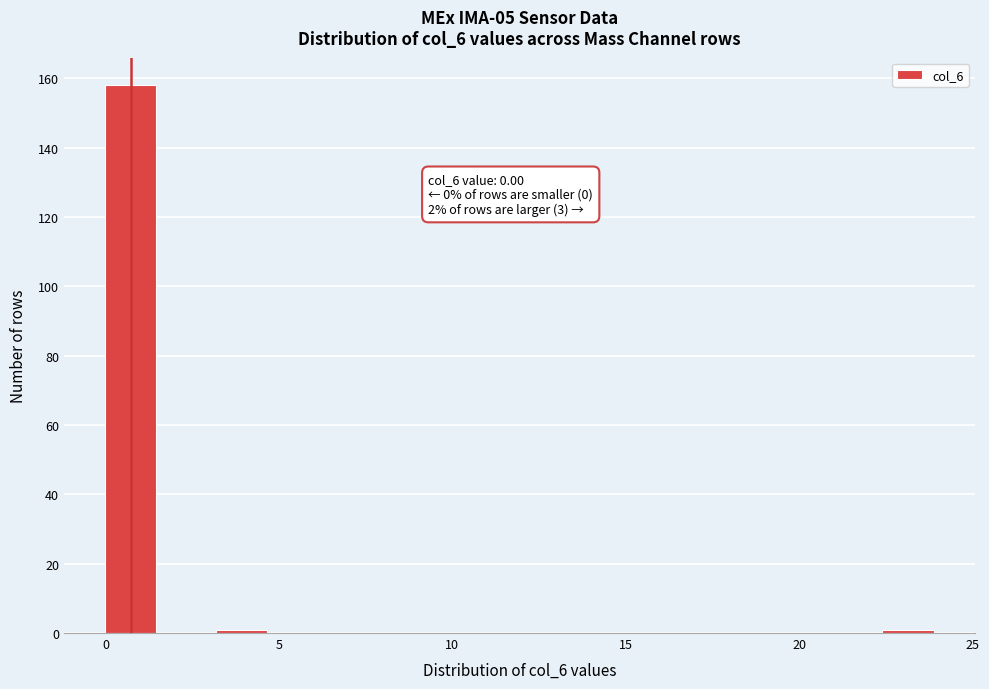

Read against the x-axis, roughly where is the centre of the tallest bar?

0.5